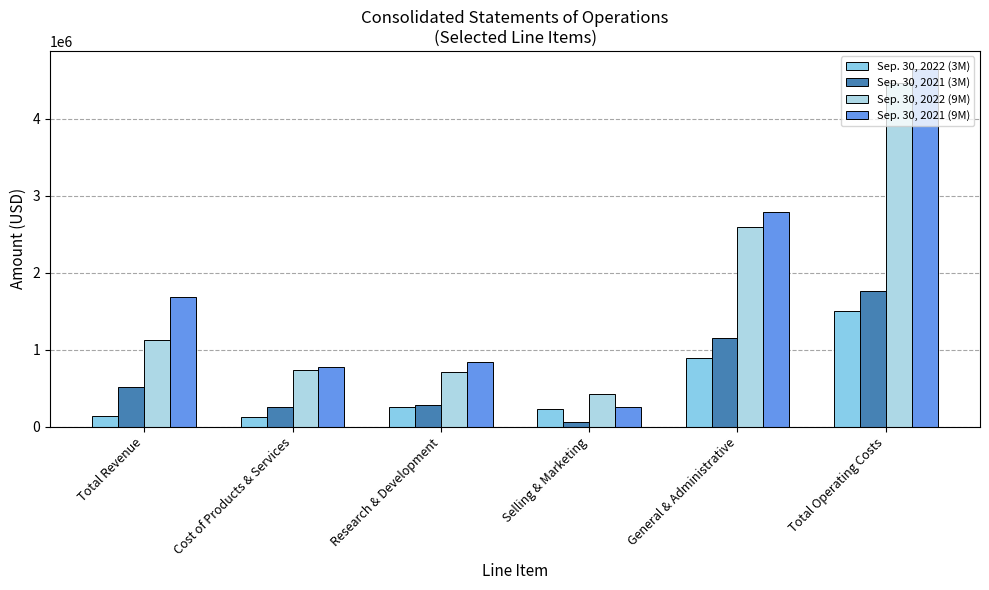

What is the sum of the Sep. 30, 2021 (3M) values at Total Revenue and Research & Development?

800987